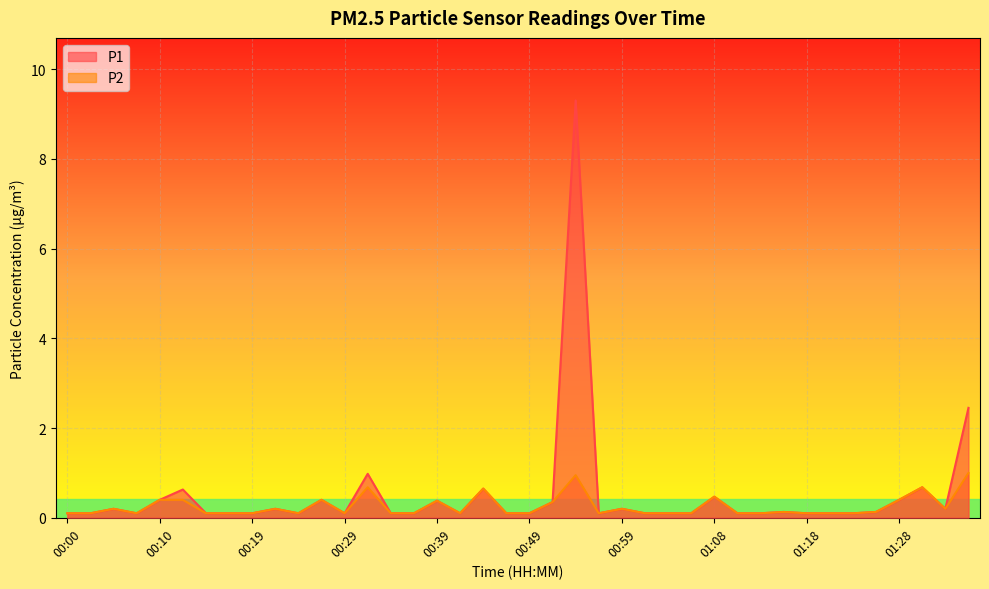

What is the label of the 23rd point from the right?

00:41